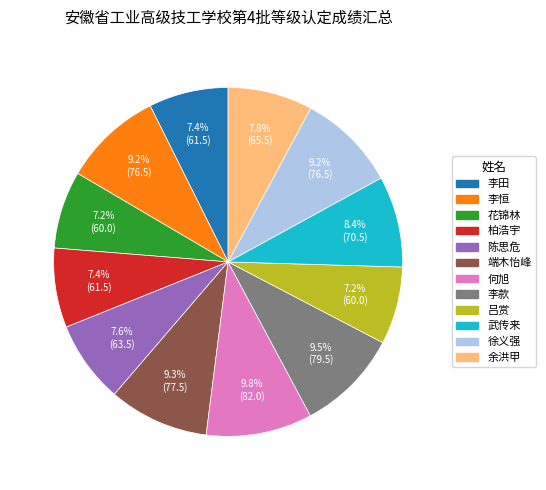

Does any single category account for the majority?

No